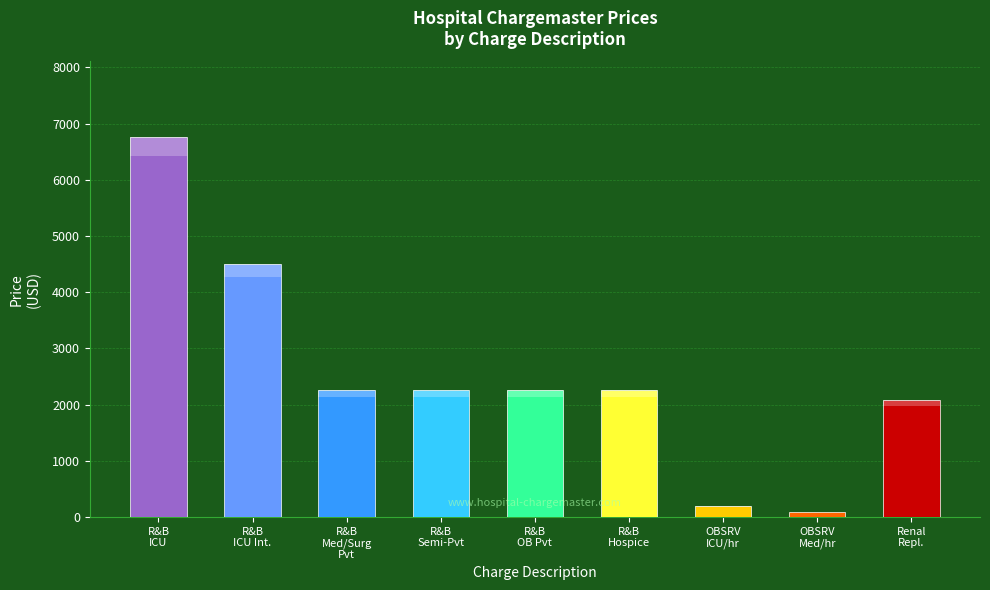

What is the difference between the maximum and minimum values?

6658